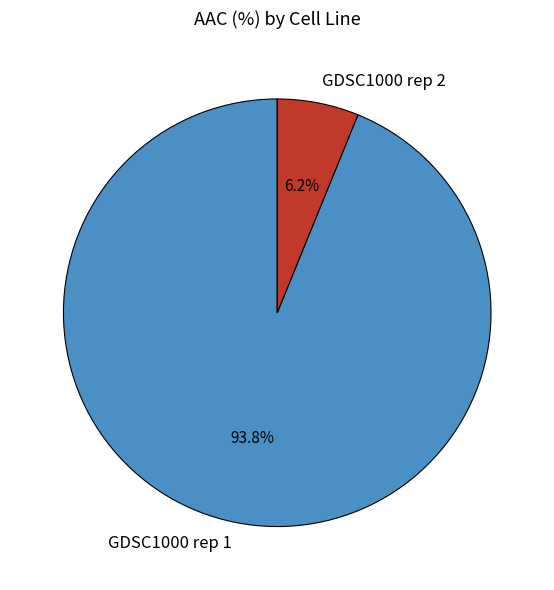

How many slices are in this pie chart?

2